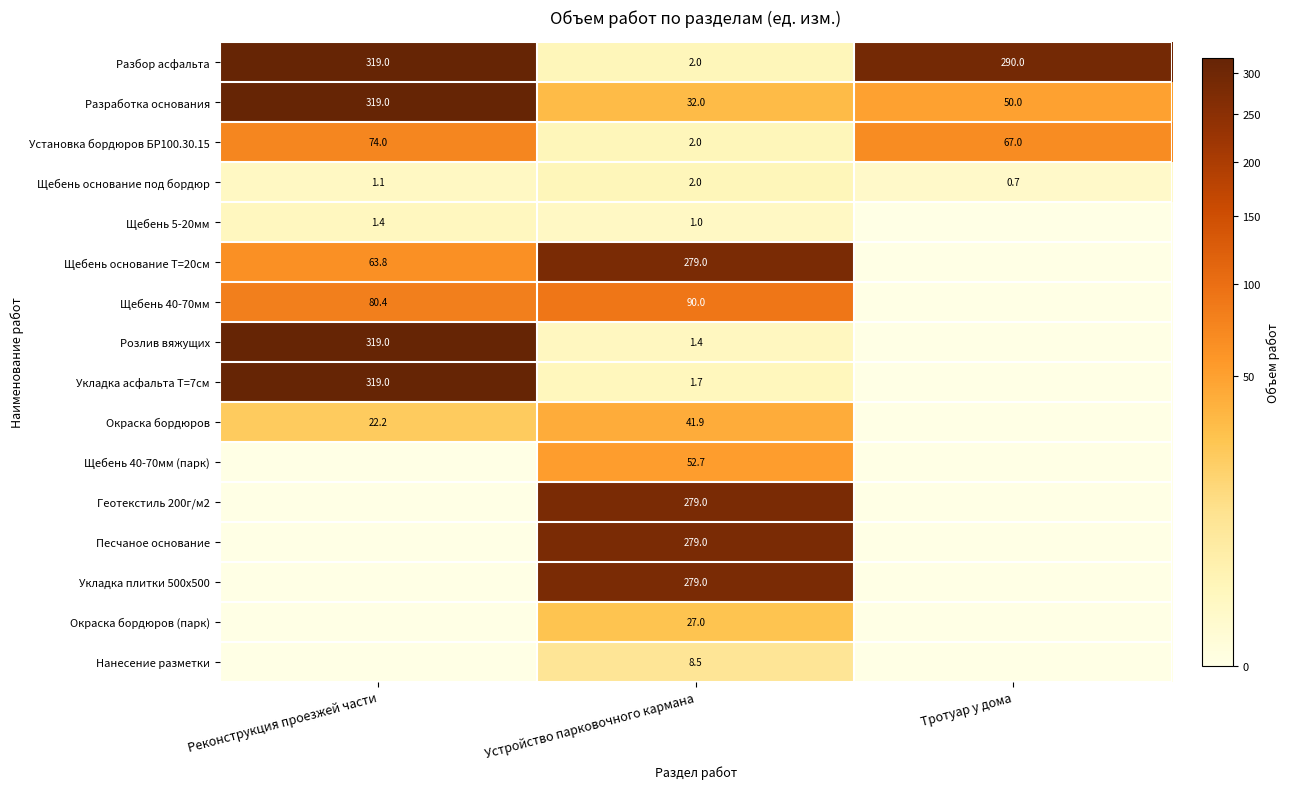

The value of Щебень основание Т=20см at Реконструкция проезжей части is 13.6. True or false?

False